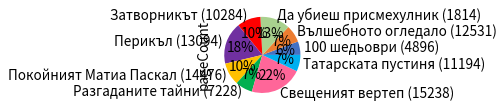

Combined, do Покойният Матиа Паскал (14476) and Да убиеш присмехулник (1814) account for over 50%?

No